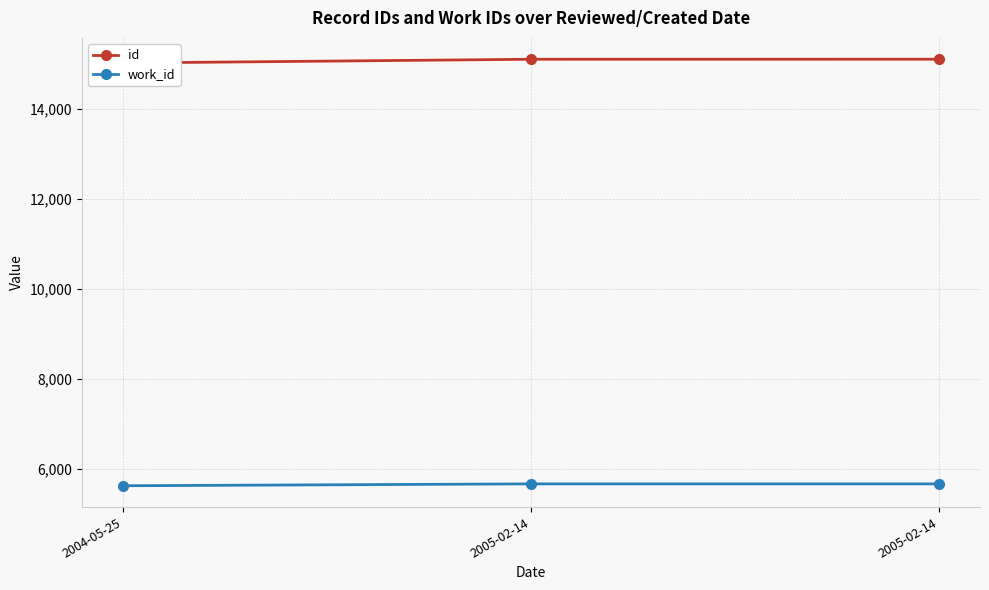

What is the greatest value displayed?

15113